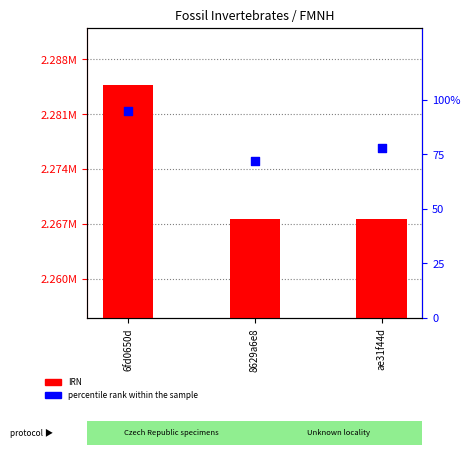

At which category is the sum across all series the highest?

6fd0650d